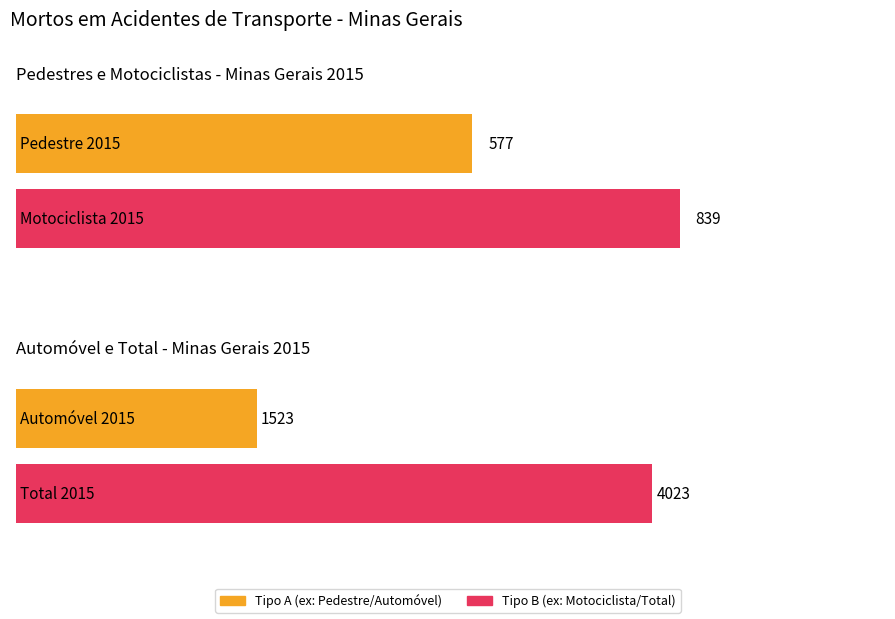

Rank the series at 2013 from highest to lowest value.

Total, Automóvel, Motociclista, Pedestre